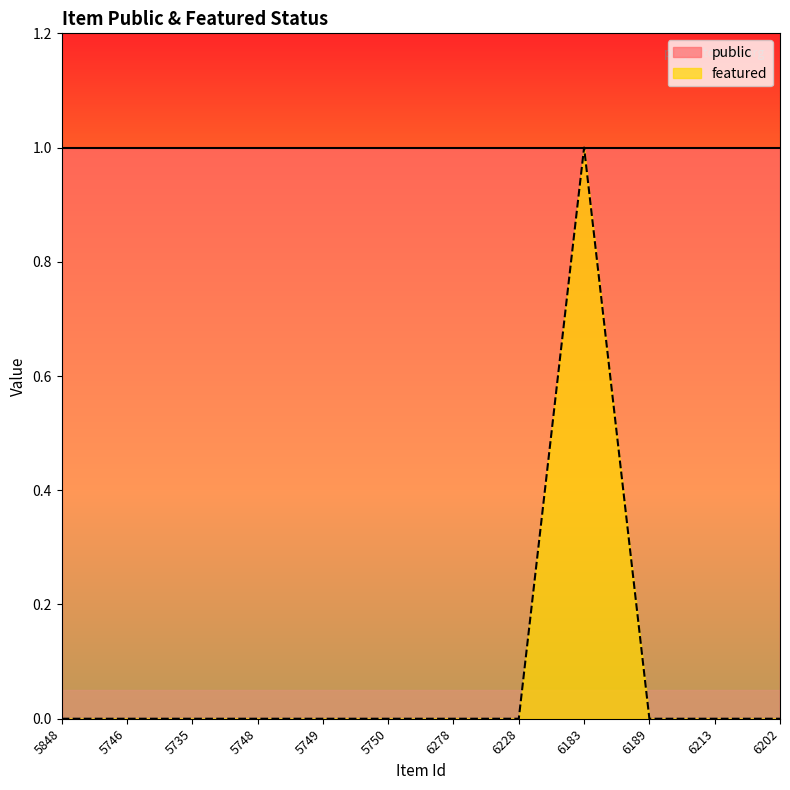

Does the chart have visible grid lines?

No